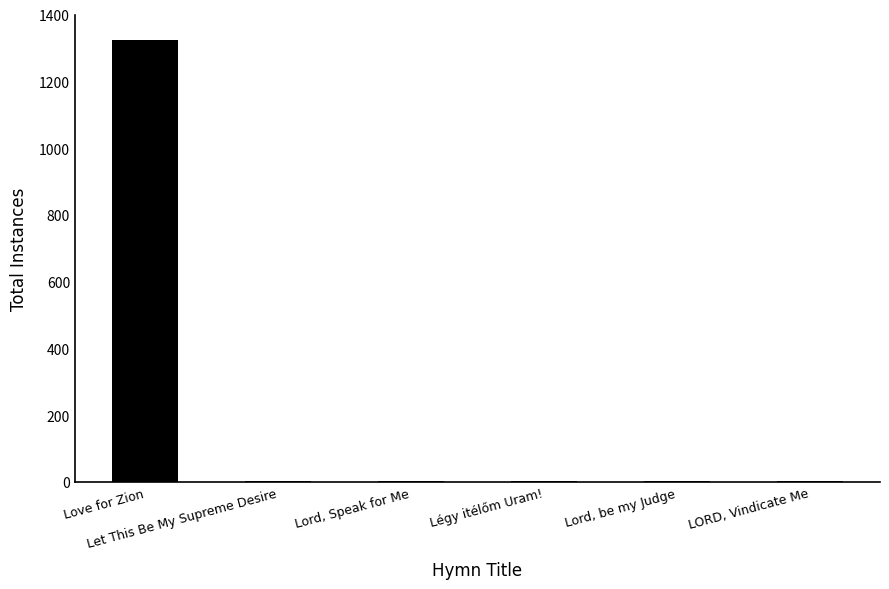

Are the bars grouped side by side (vs. stacked)?

No